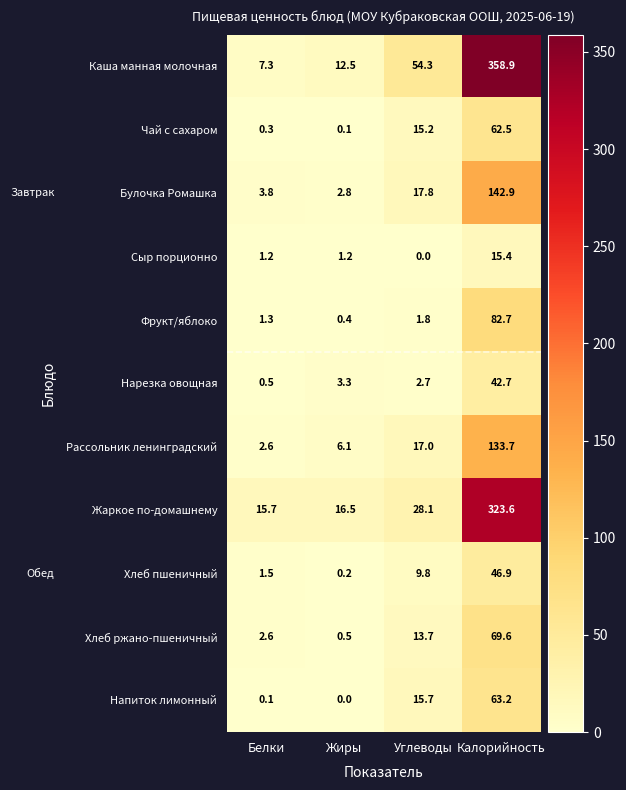

Rank the series at Углеводы from highest to lowest value.

Каша манная молочная, Жаркое по-домашнему, Булочка Ромашка, Рассольник ленинградский, Напиток лимонный, Чай с сахаром, Хлеб ржано-пшеничный, Хлеб пшеничный, Нарезка овощная, Фрукт/яблоко, Сыр порционно